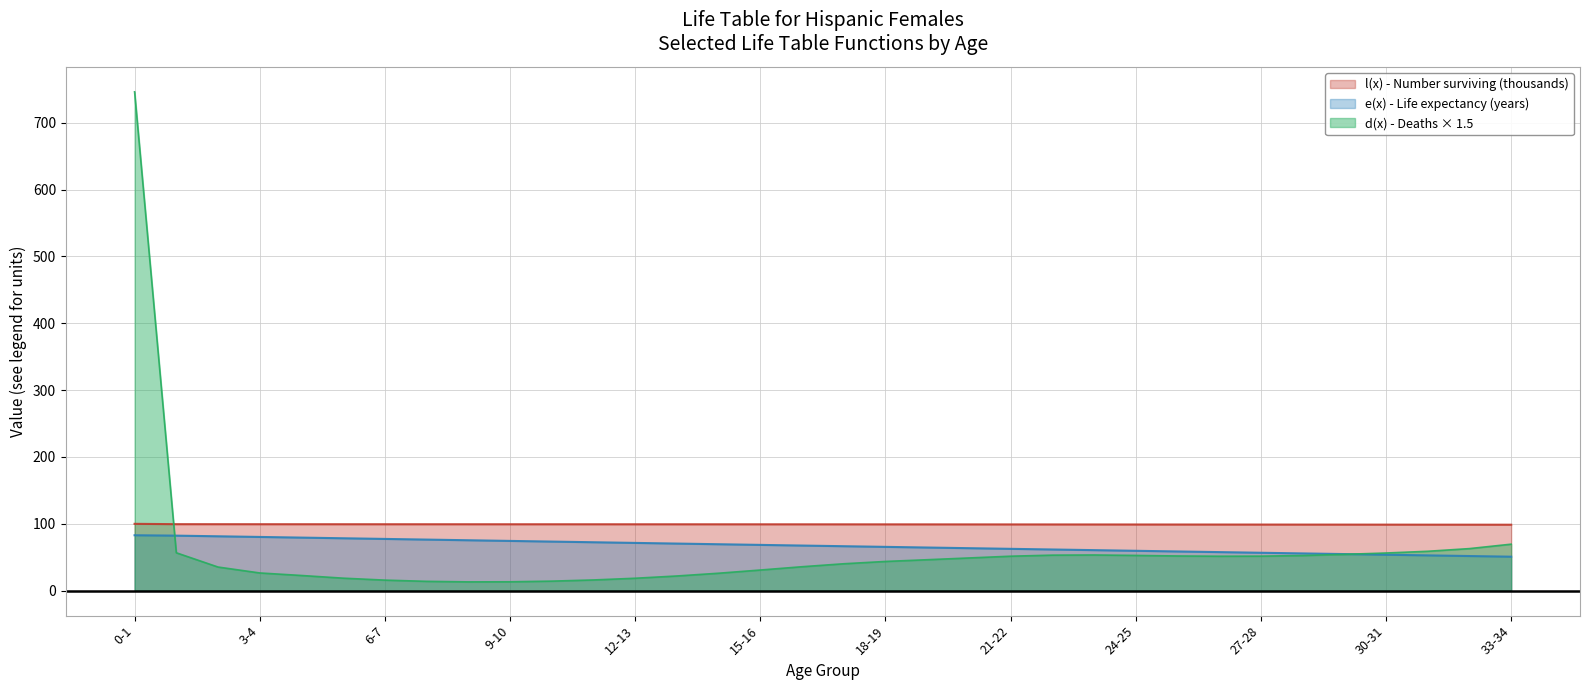

True or false: l(x) - Number surviving has more than 0 points higher than both neighbors.

False